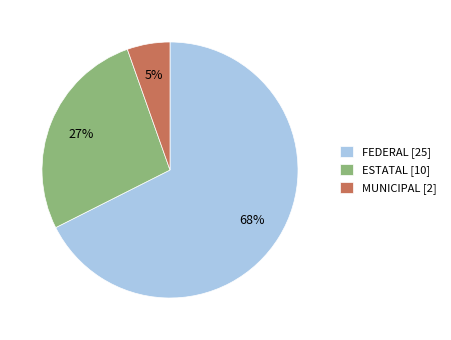

Which category has the biggest portion of the pie?

FEDERAL